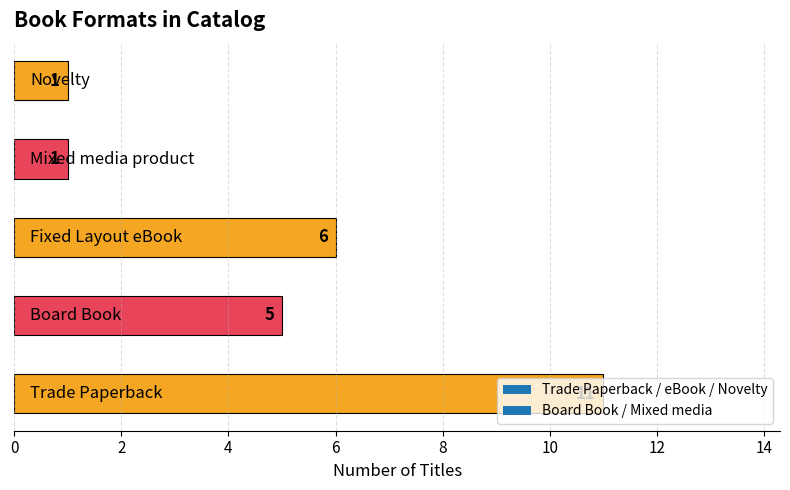

Count the values in the range 1 to 6.

4